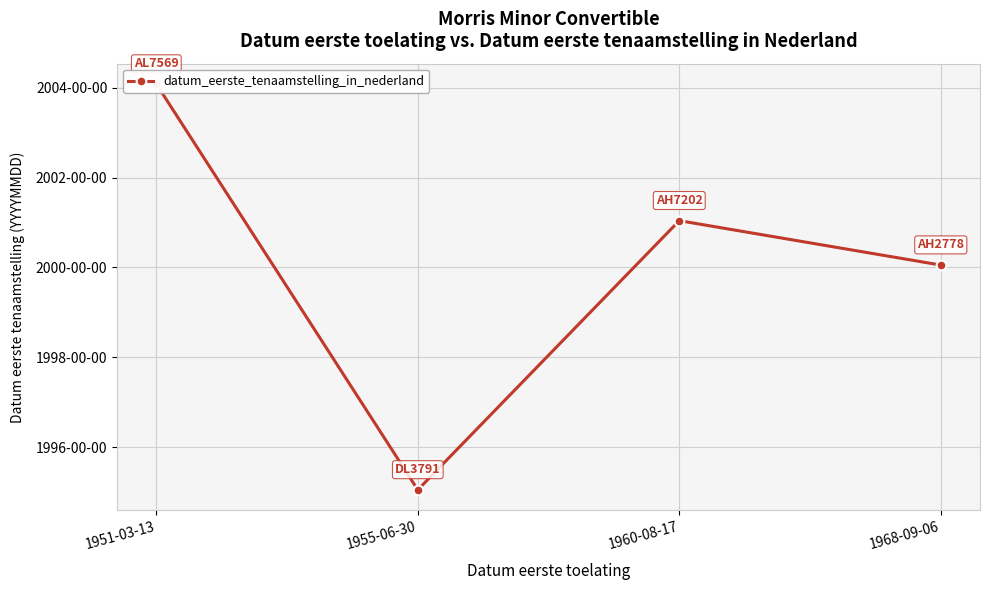

Count the values in the range 20000526 to 20040812.

3